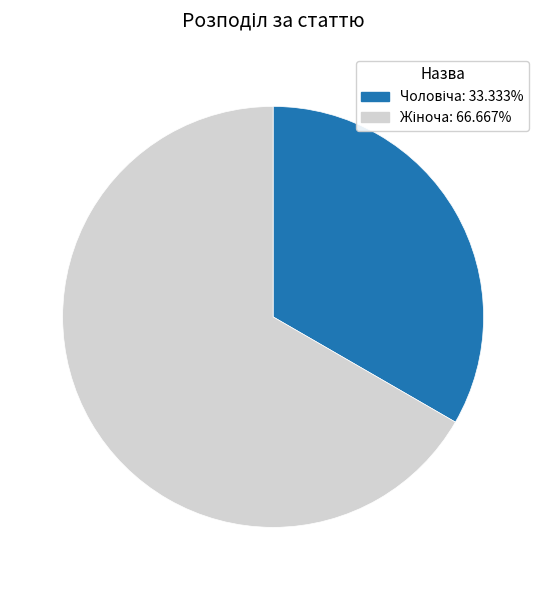

Is there a majority slice in this chart?

Yes